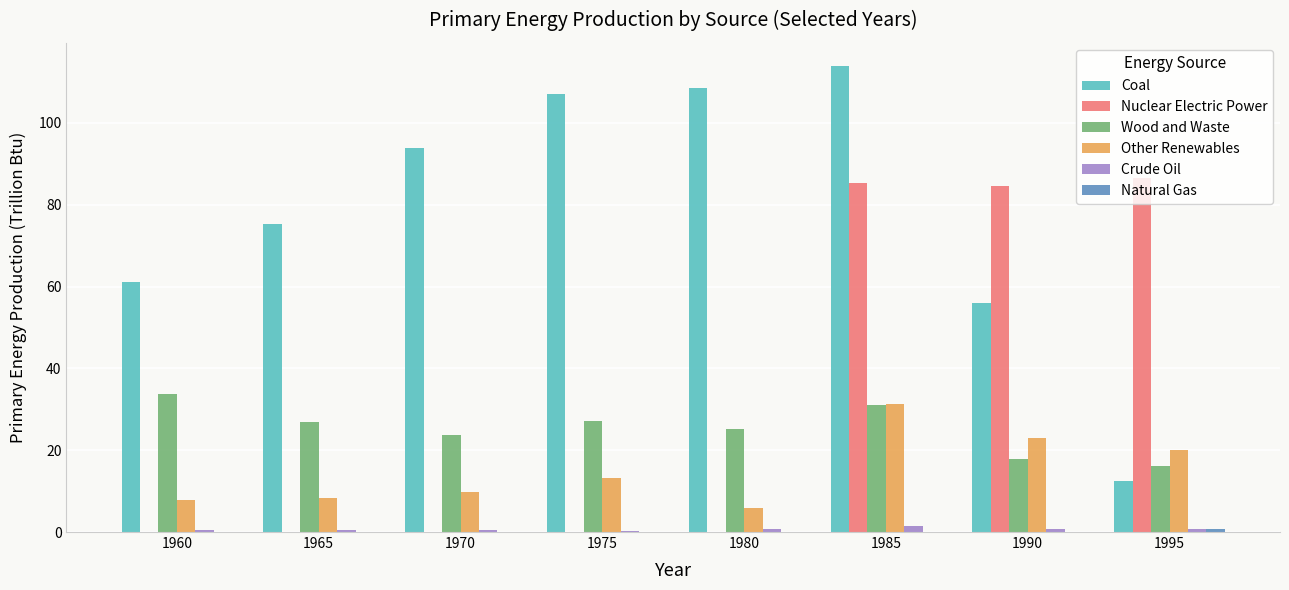

Is the value of Crude Oil at 1965 greater than the value of Wood and Waste at 1975?

No